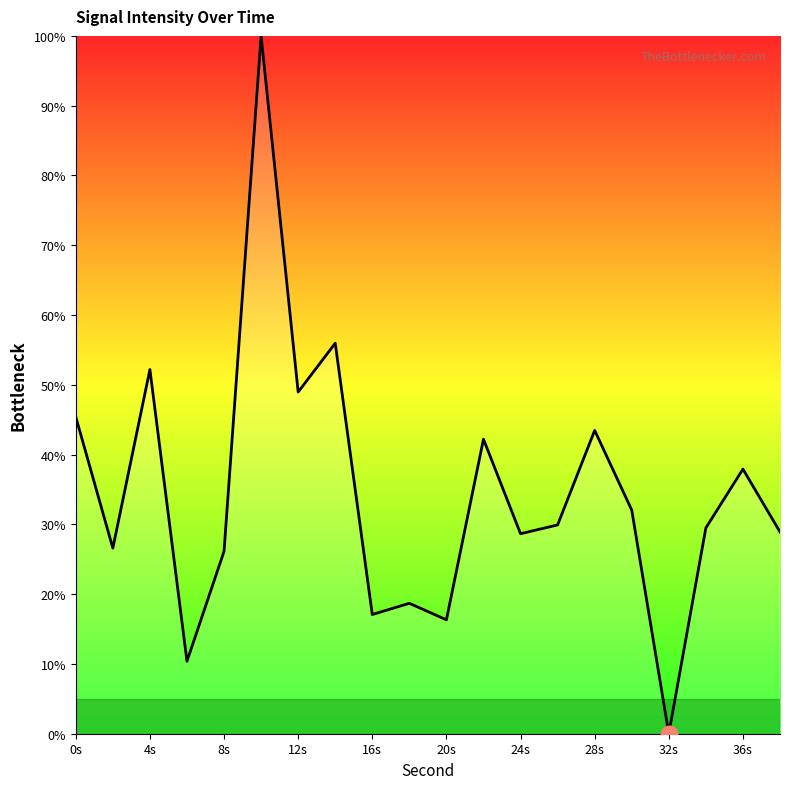

What is the difference between the maximum and minimum values?

100.0